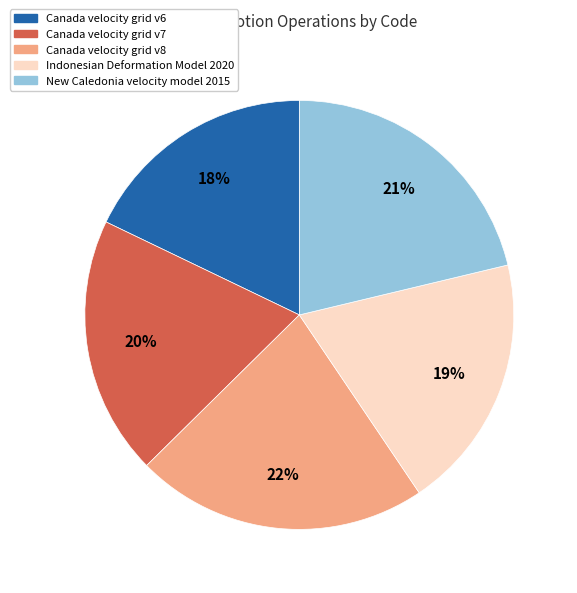

True or false: Indonesian Deformation Model 2020 accounts for 26% of the total.

False